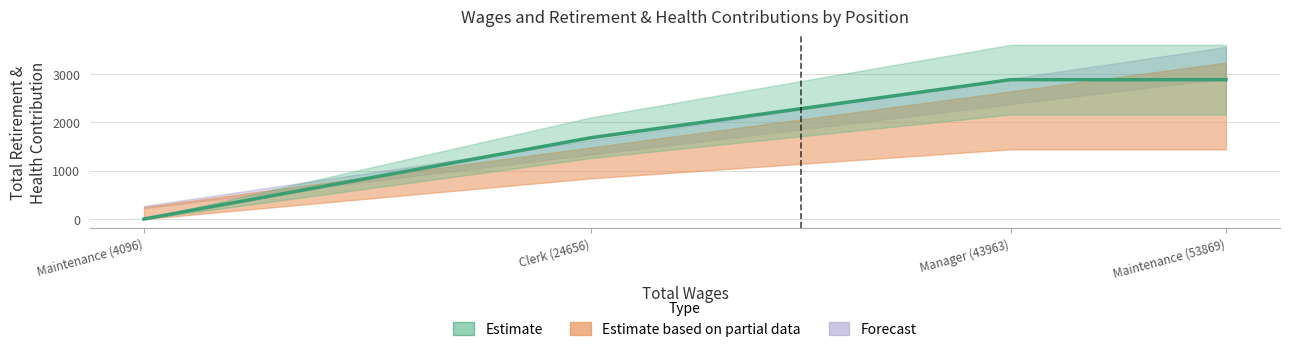

Count the number of categories in the chart.

4